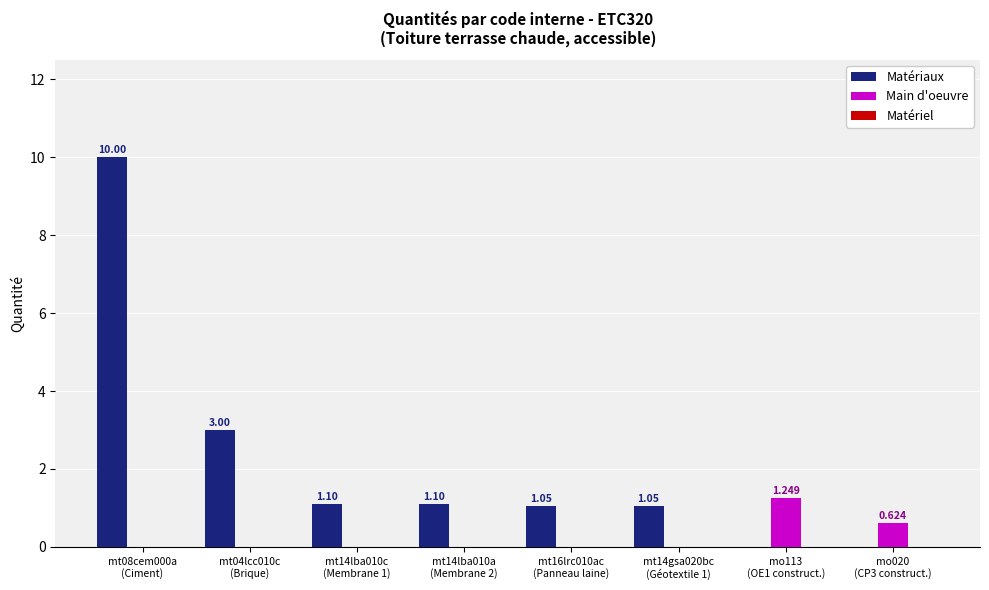

Which series has the widest spread of values?

Matériaux